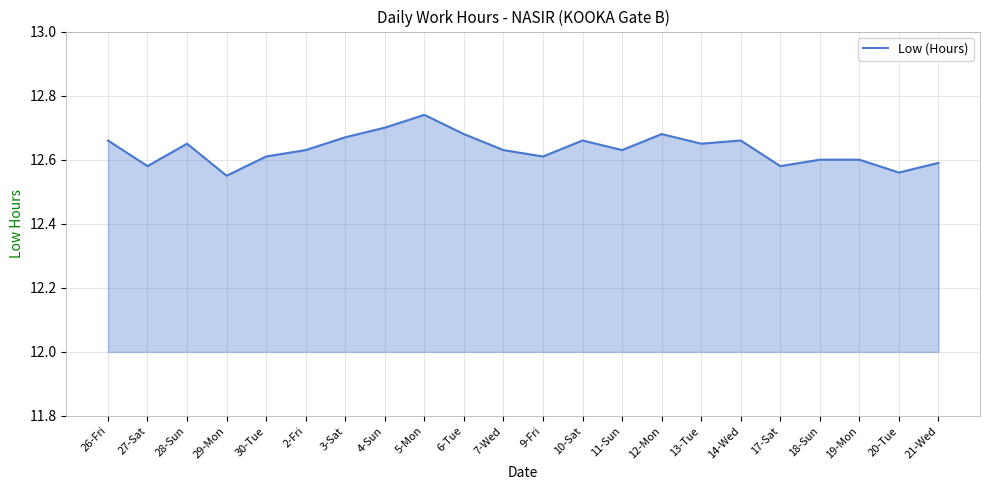

What position from the left is 4-Sun?

8